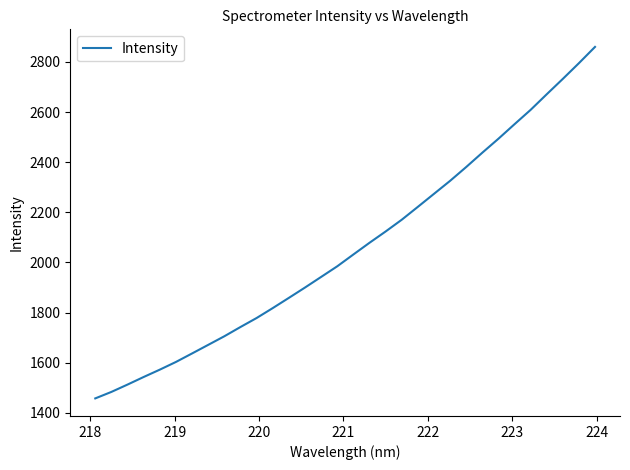

Does the chart display data point markers on the line(s)?

No